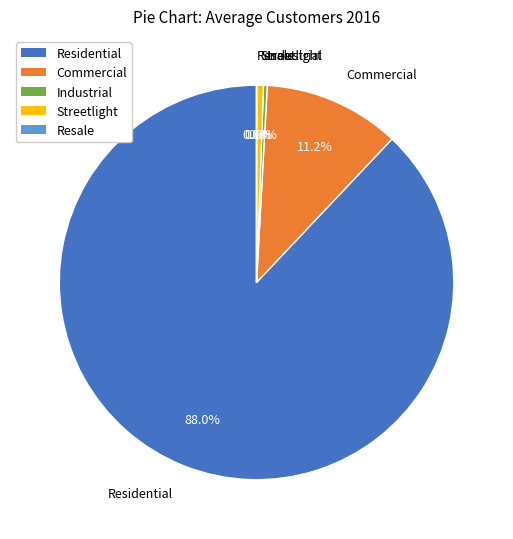

Is the sum of Industrial and Residential greater than half?

Yes